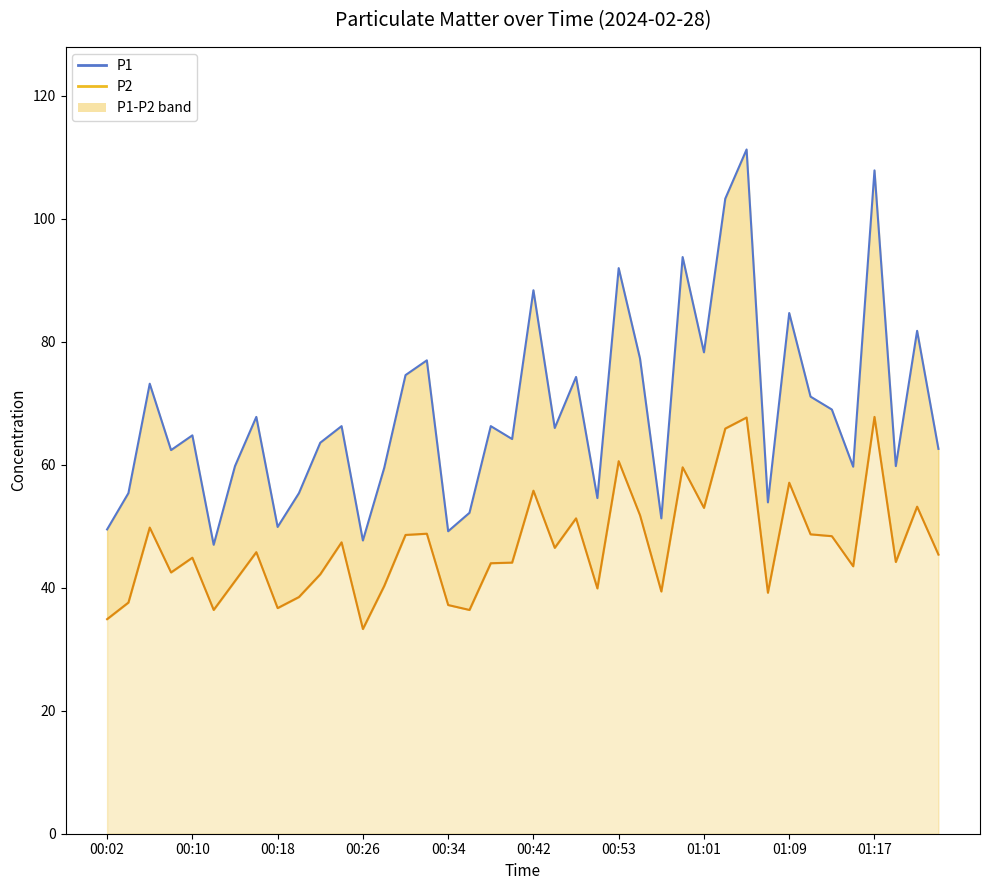

The P2 series shows 63.1 at 00:42. True or false?

False